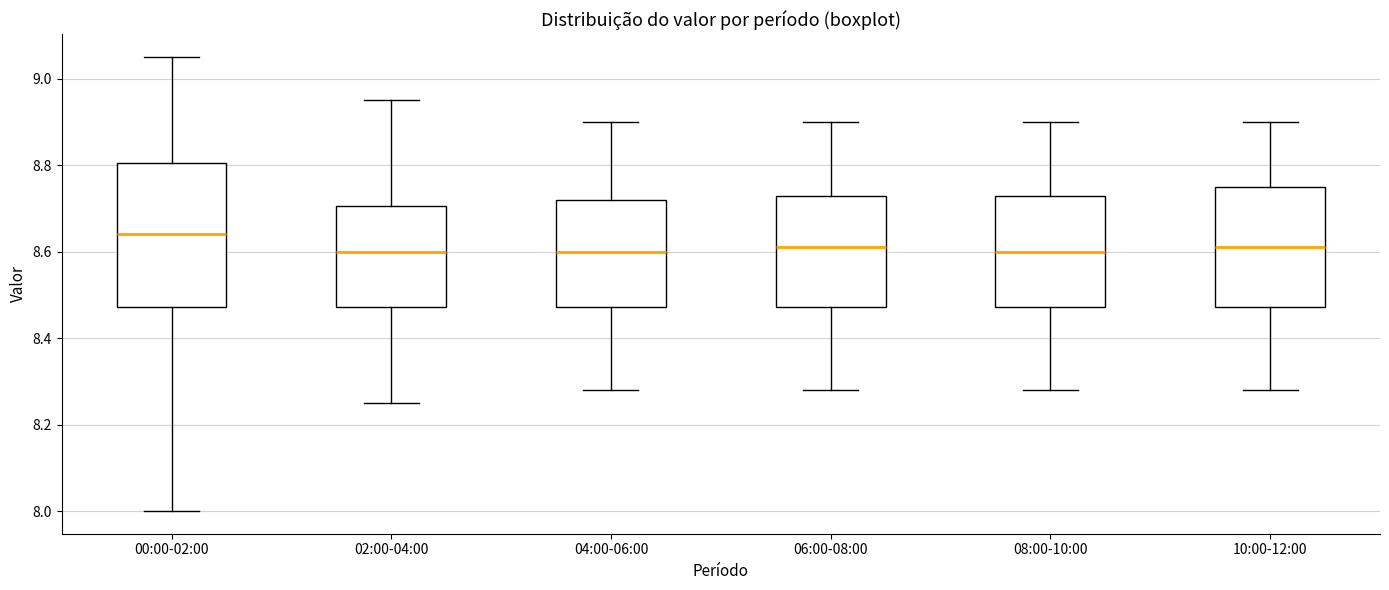

Which box's median line is the highest?

00:00-02:00